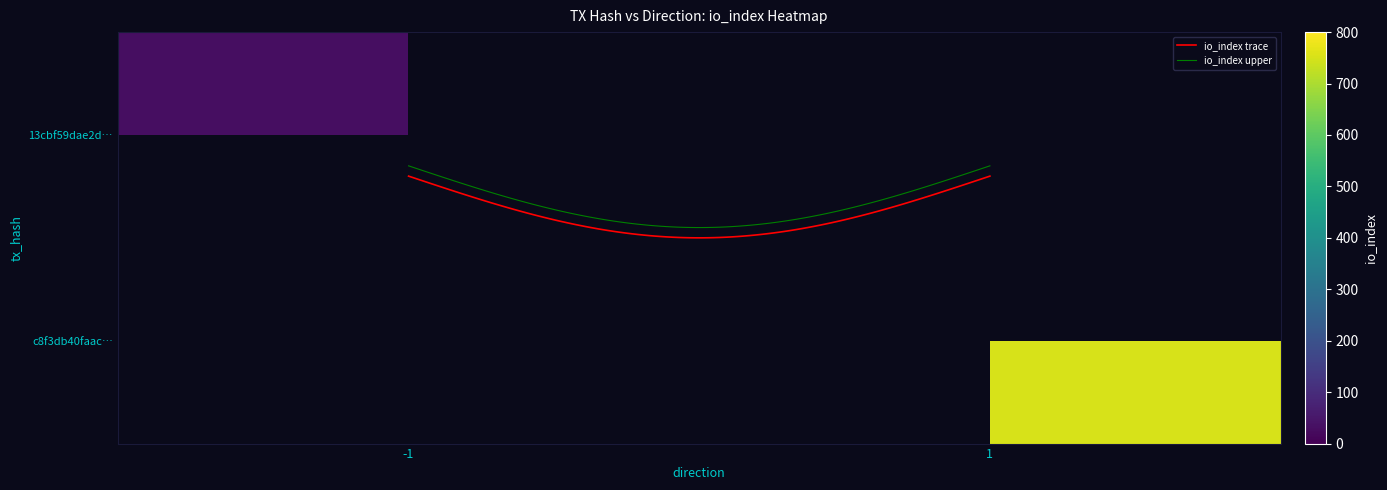

What is the difference between the maximum and minimum values in the 13cbf59dae2dbd0664d9a1e68d0e0c06c95ffd8 series?

30